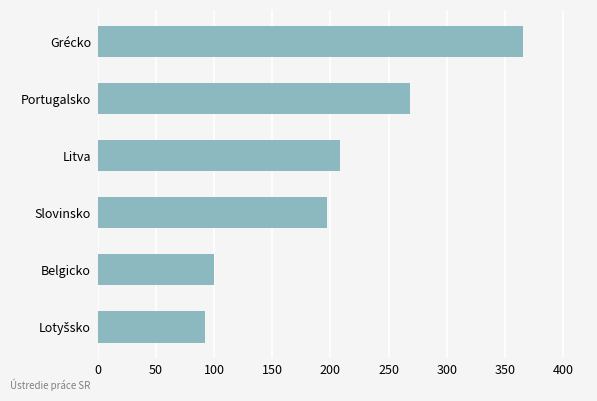

What is the approximate value at Grécko, to the nearest 5?

365